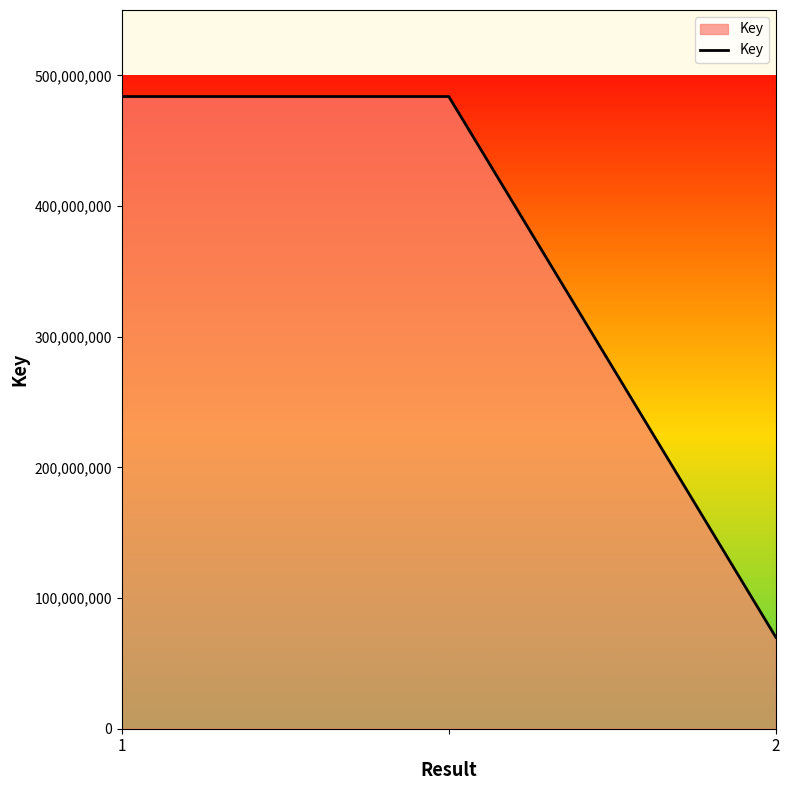

What is the difference between the maximum and minimum values?

413748009